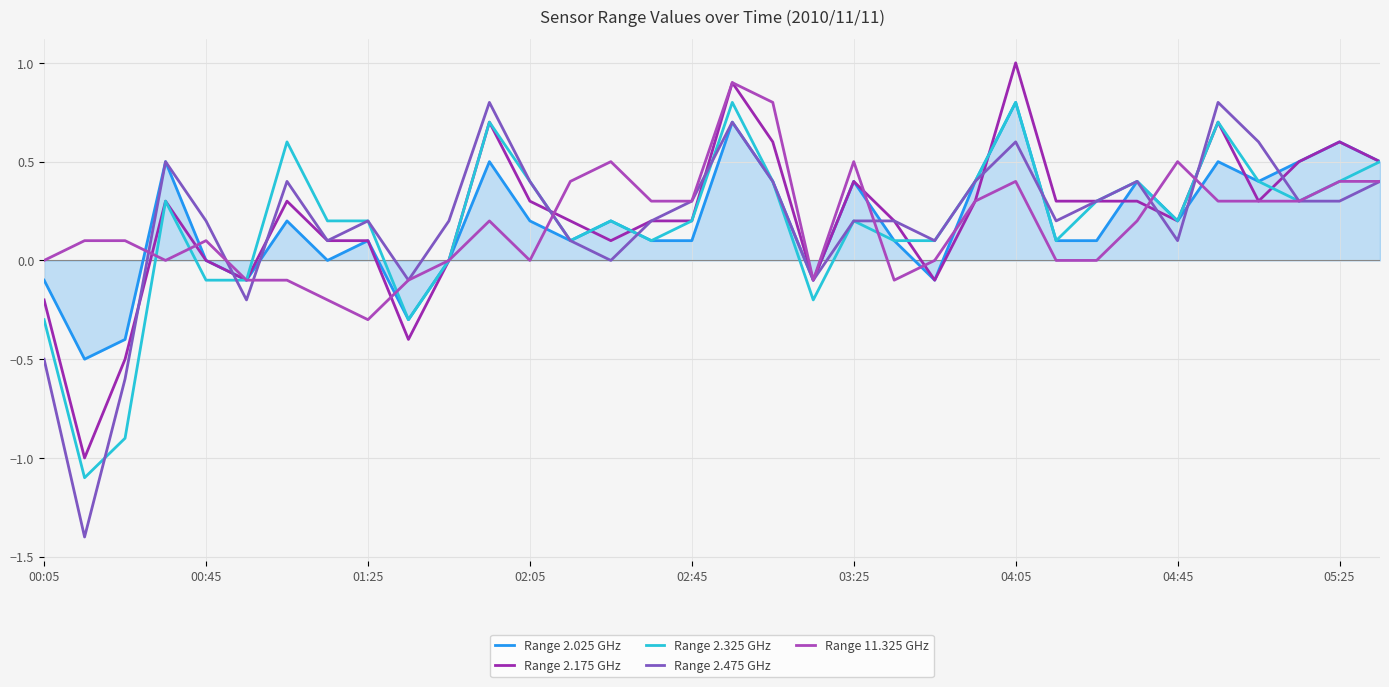

At how many categories does at least one series exceed 0?

30